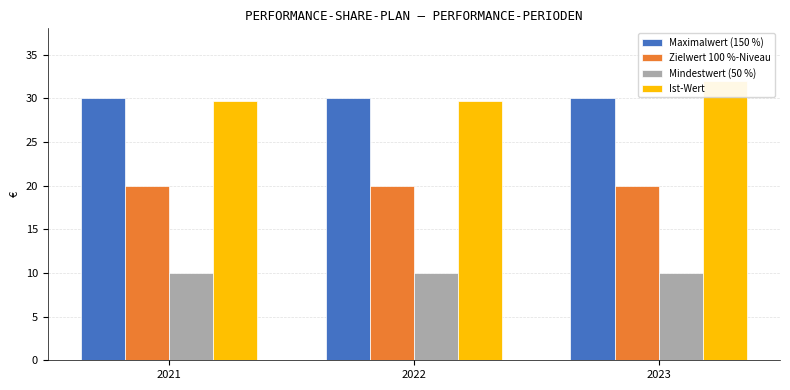

How many data points does each series have?

3